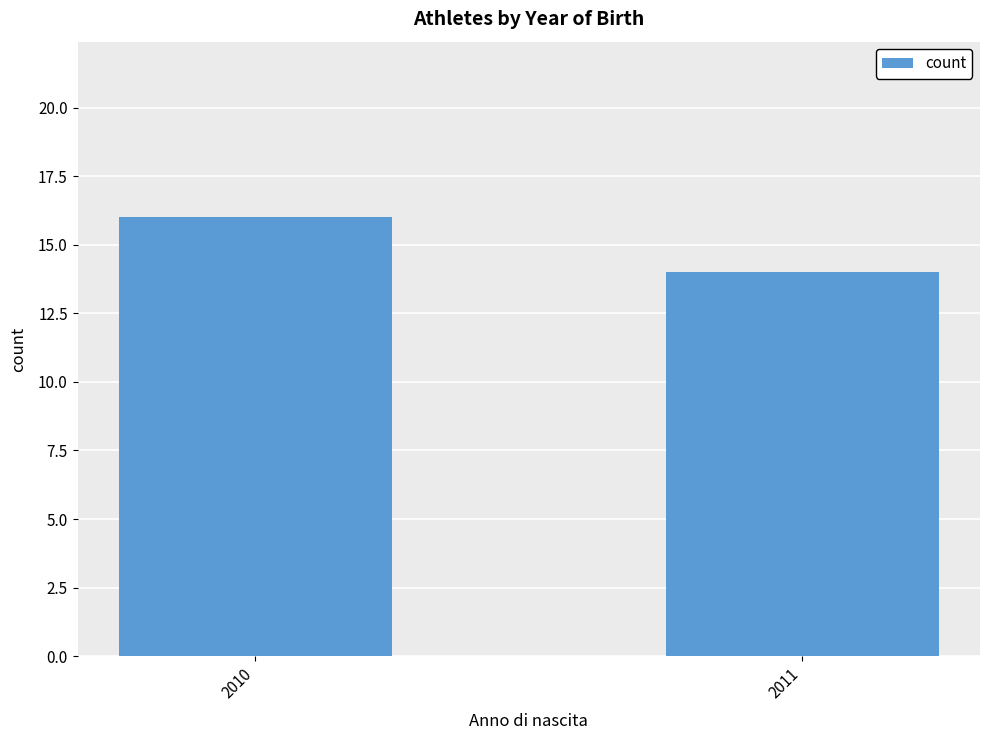

Read the value at 2010.

16